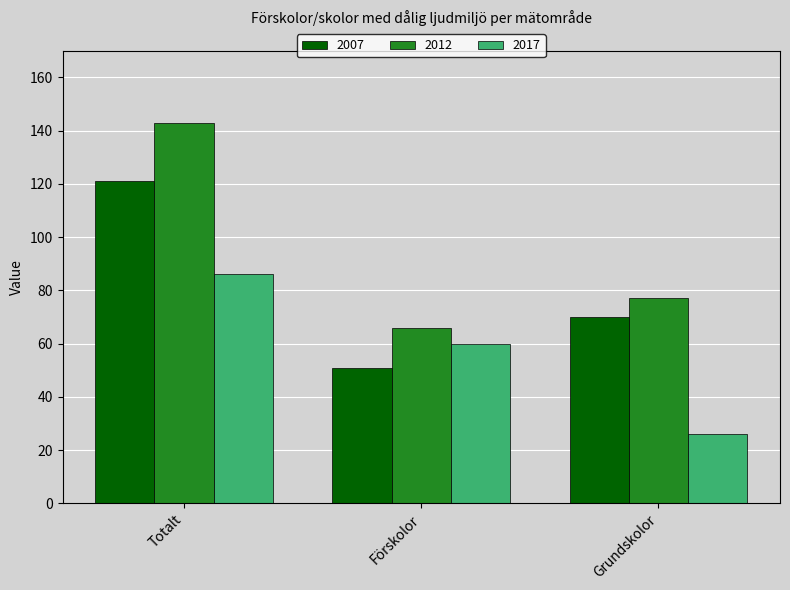

The 2017 series shows 43 at Grundskolor. True or false?

False